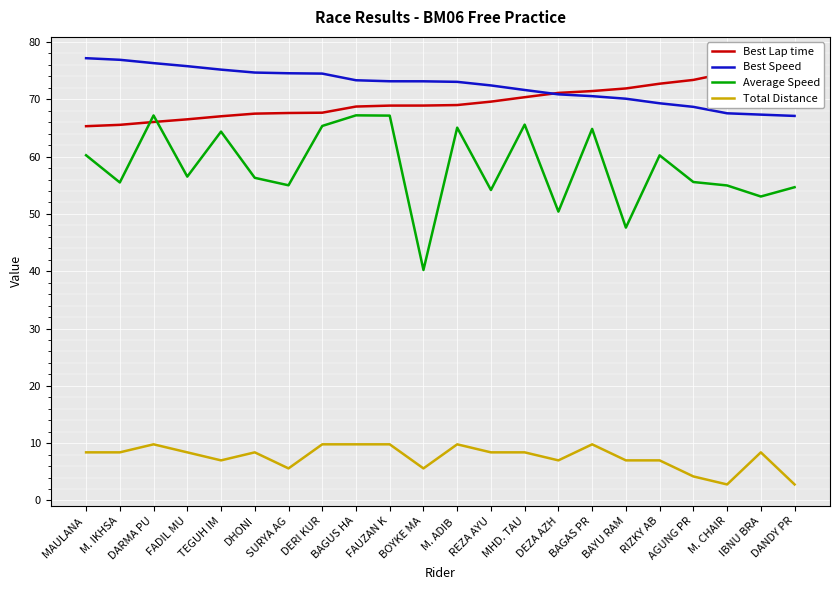

True or false: Best Speed has more than 1 points higher than both neighbors.

False